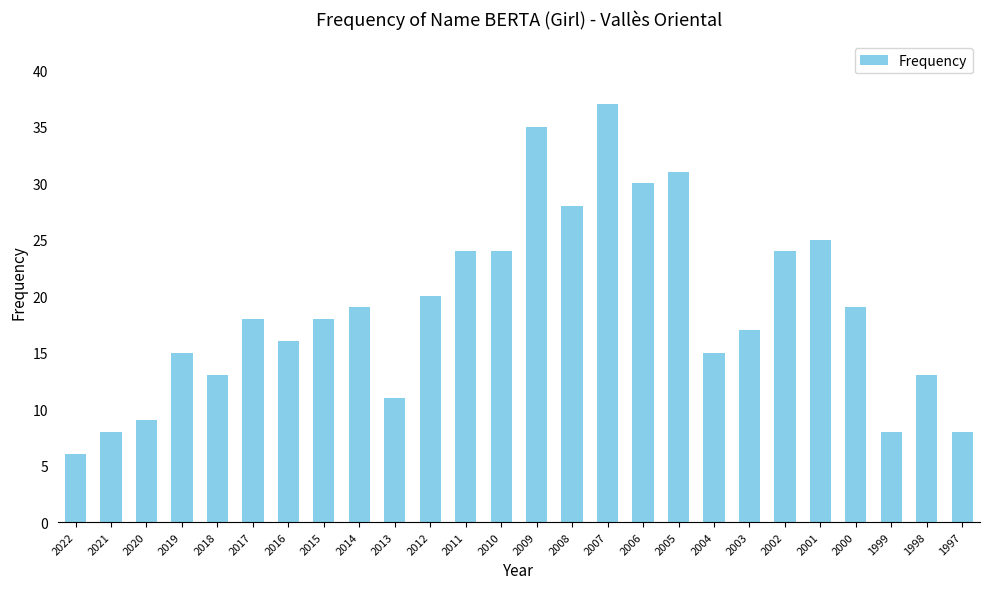

What is the change in value from 2004 to 2000?

+4